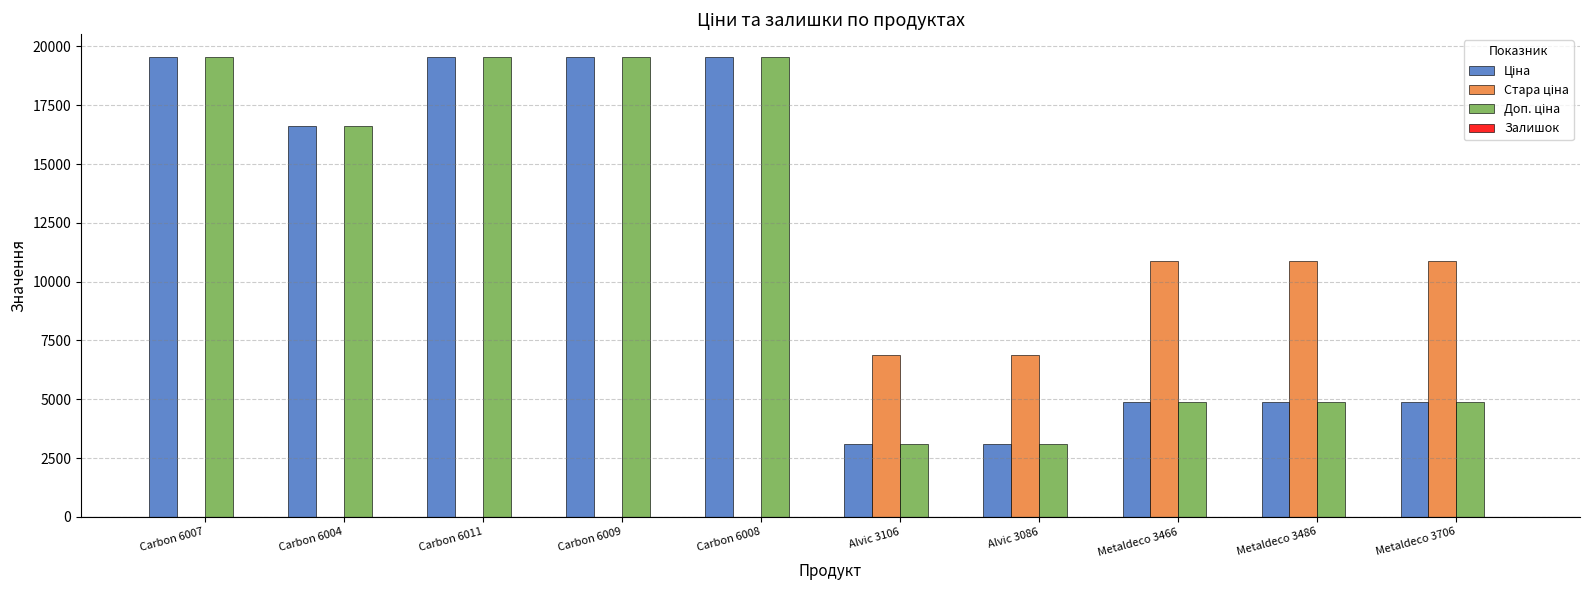

What is the maximum value shown in the chart?

19542.7